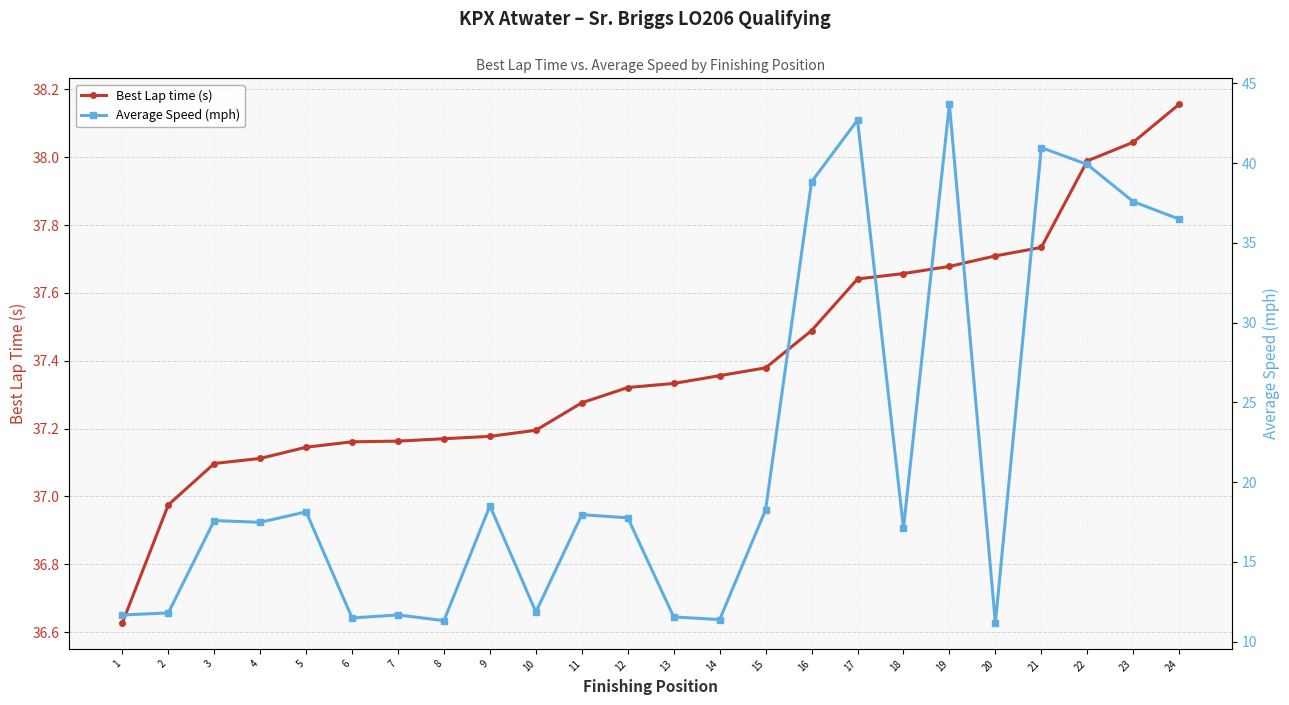

Where do Best Lap time (s) and Average Speed (mph) first cross each other?

15 and 16